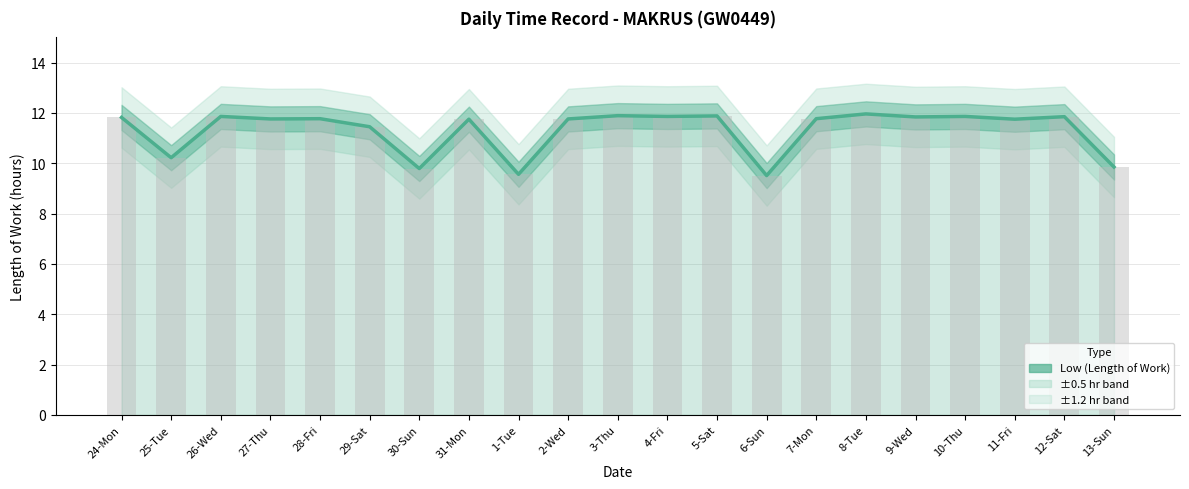

Does the chart contain any negative values?

No